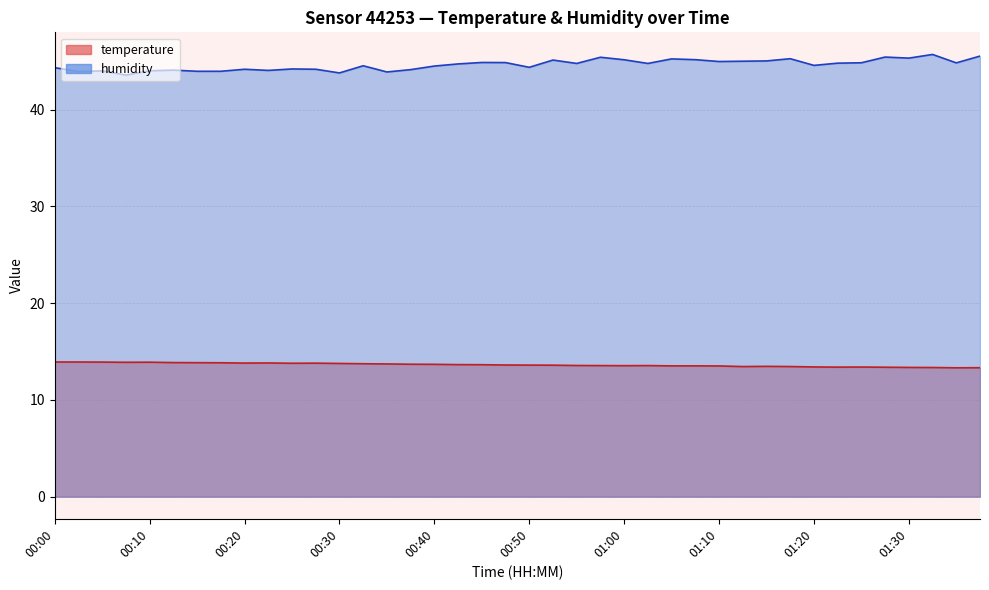

True or false: humidity and temperature cross at least once.

False